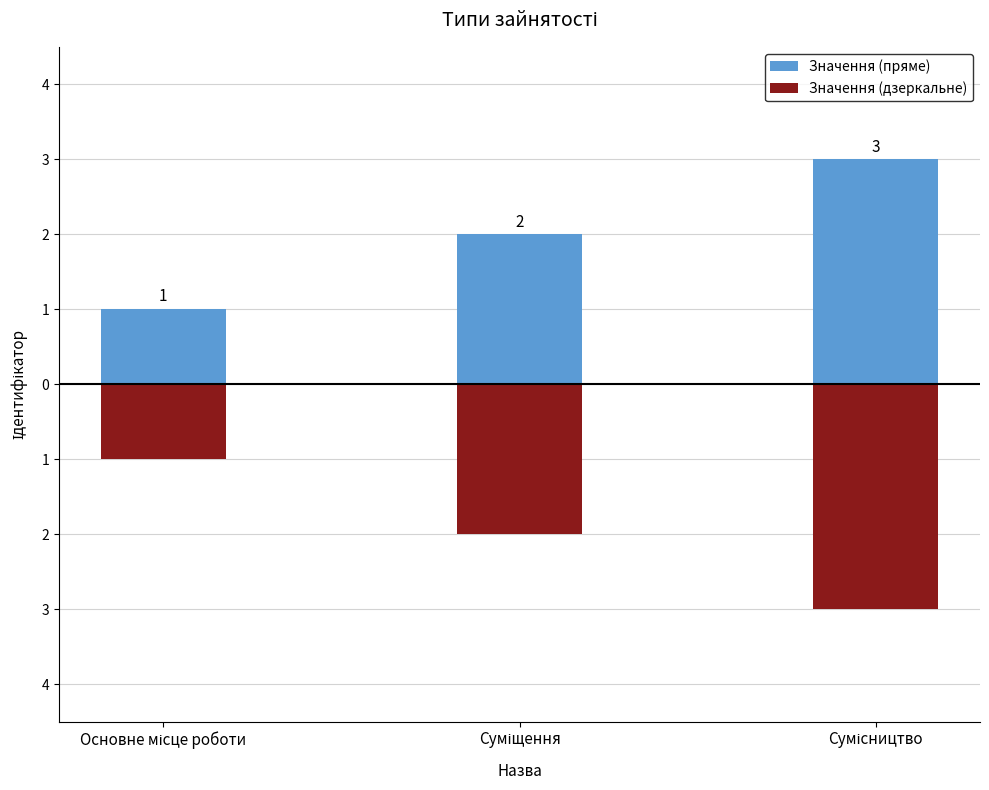

Rank the series by their average value, from lowest to highest.

Значення (дзеркальне), Значення (пряме)